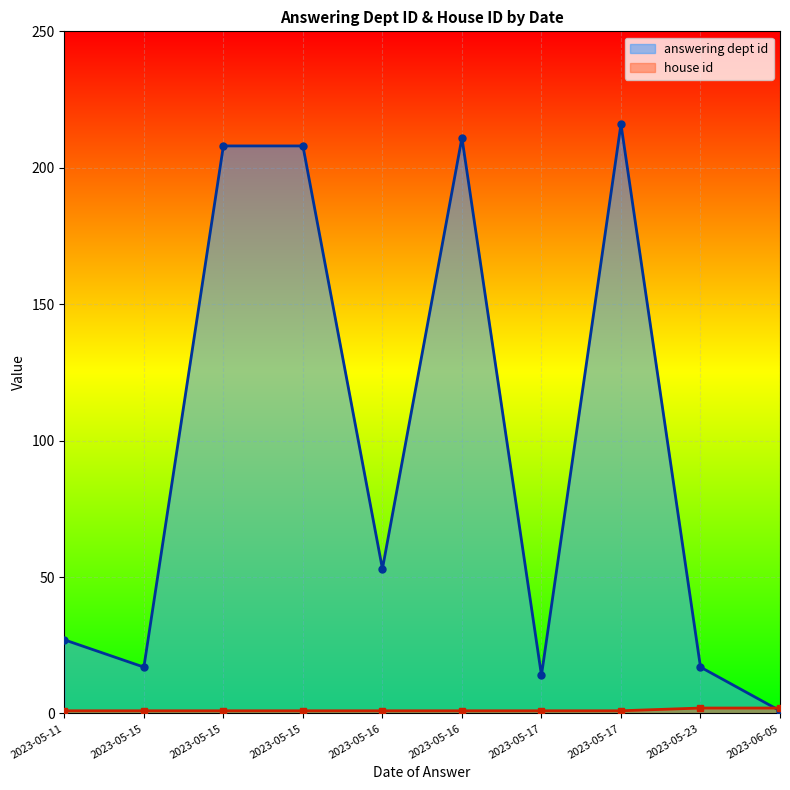

What is the sum of all answering dept id values?

972